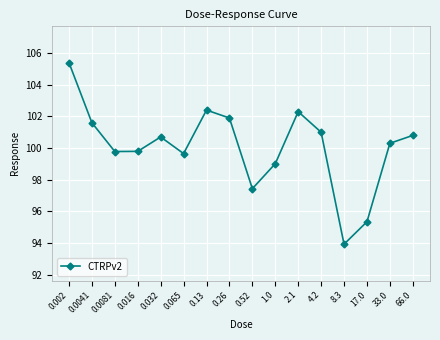

What is the ratio of the value at 0.0041 to the value at 33.0?

1.0